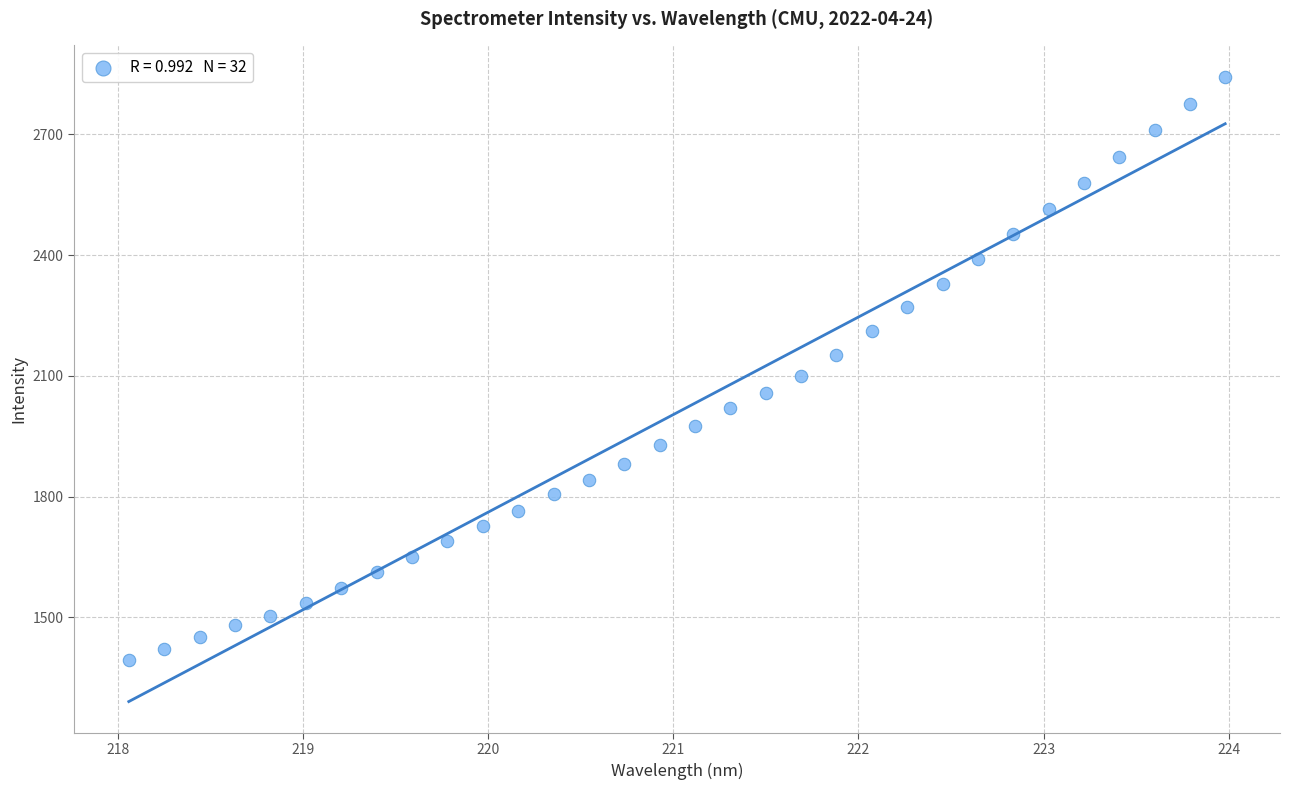

What is the range of Y values (max minus min)?

1451.0